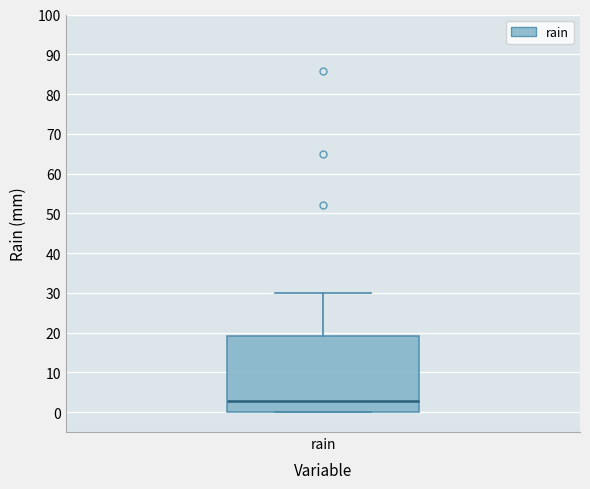

Read this box plot against the y-axis: the position of the median line, the range covered by the box, and the ends of both whiskers. The values are not printed on the chart, so give them approximately, as read against the axis.

median 3, box 0 to 19, whiskers 0 to 30